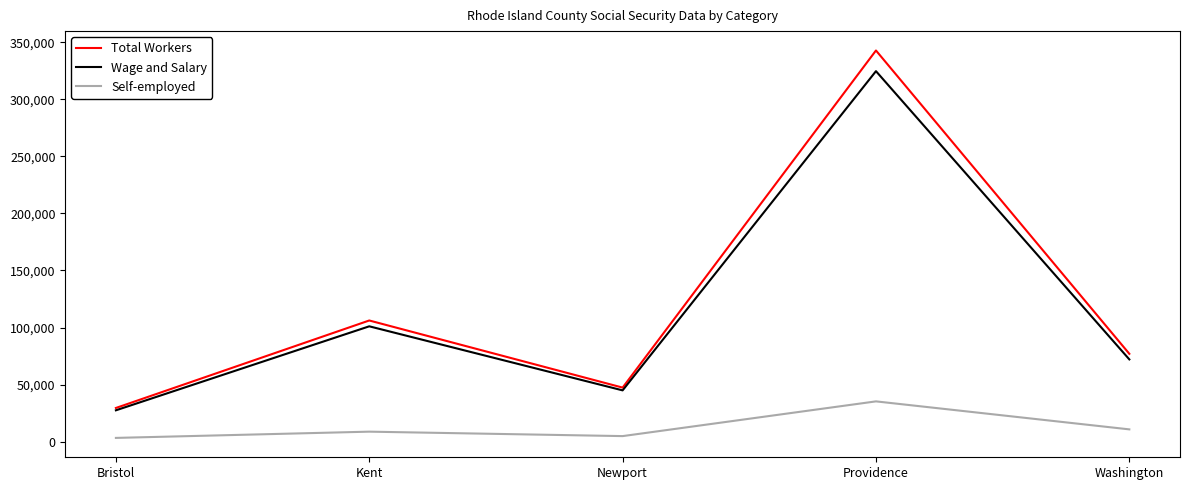

True or false: Total Workers and Self-employed intersect in this chart.

False